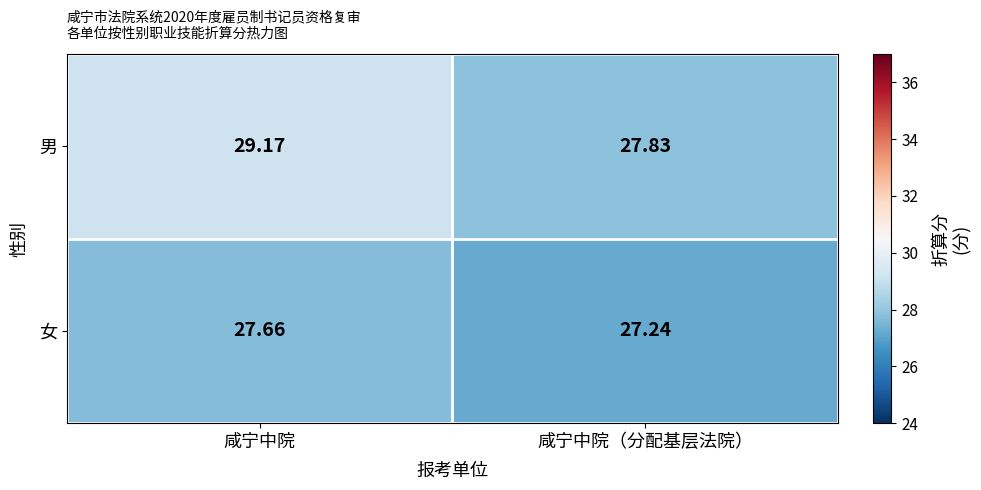

Which category has the highest value in the 女 series?

咸宁中院